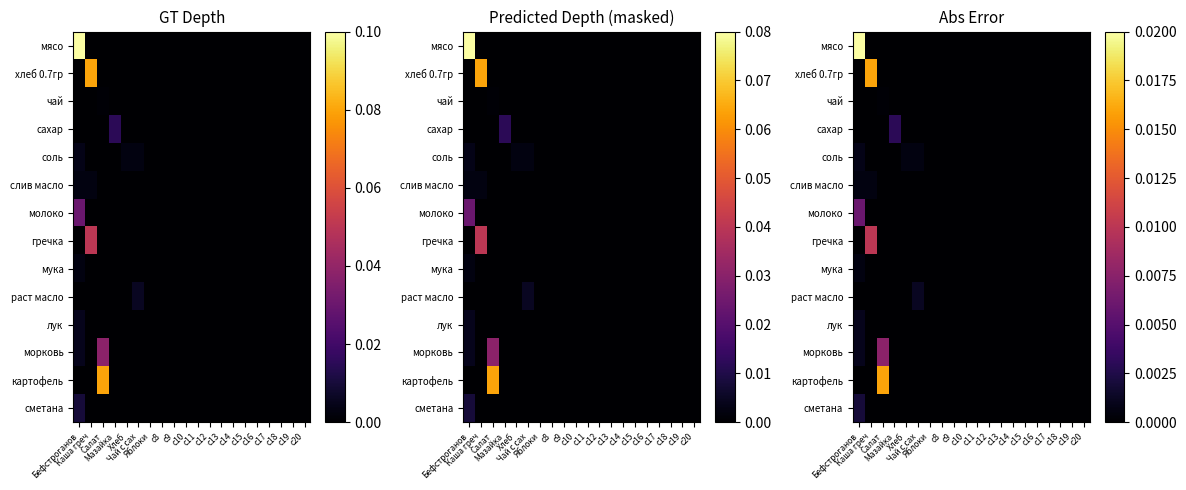

At how many categories does at least one series exceed 0?

6